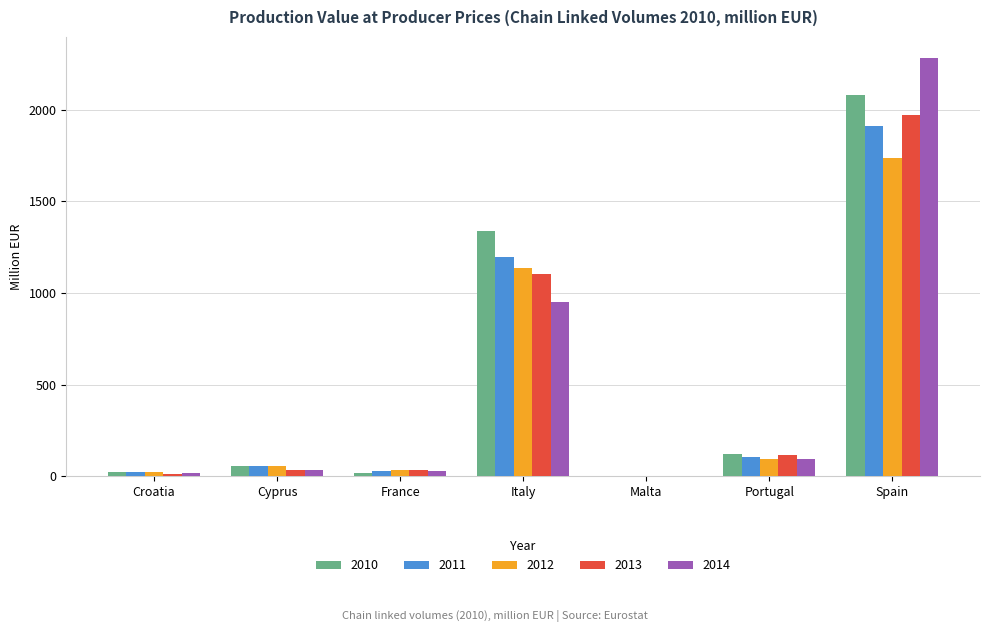

Count the number of data series in this chart.

5